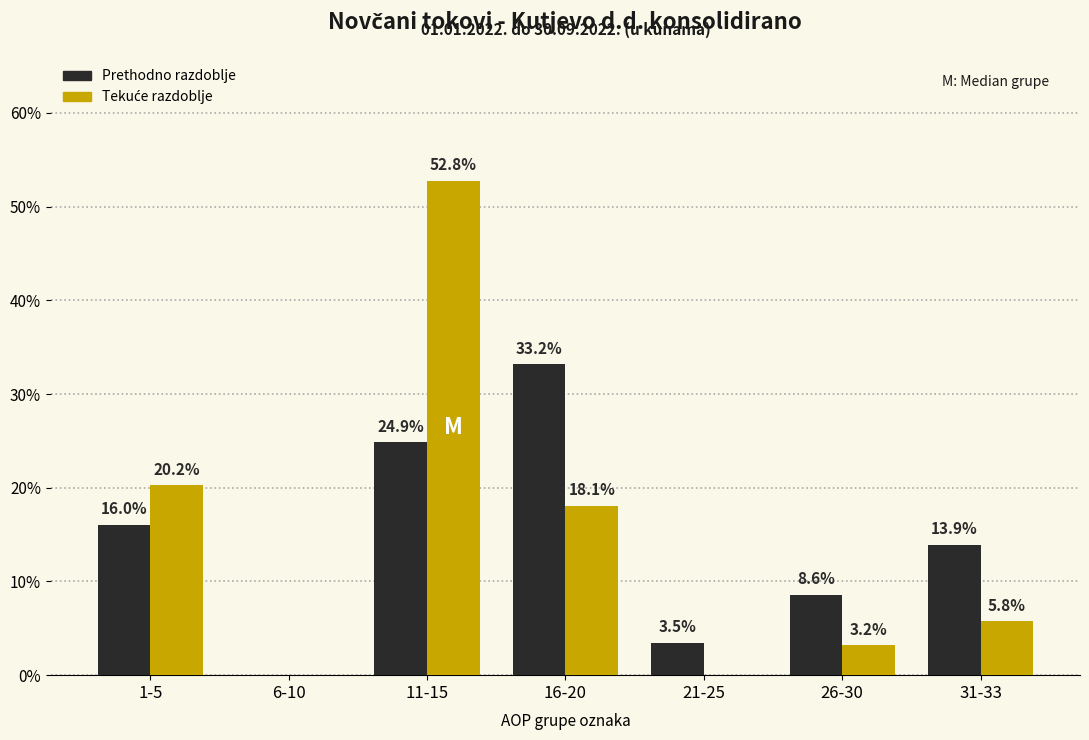

At which label is Prethodno razdoblje closest to 16?

1-5